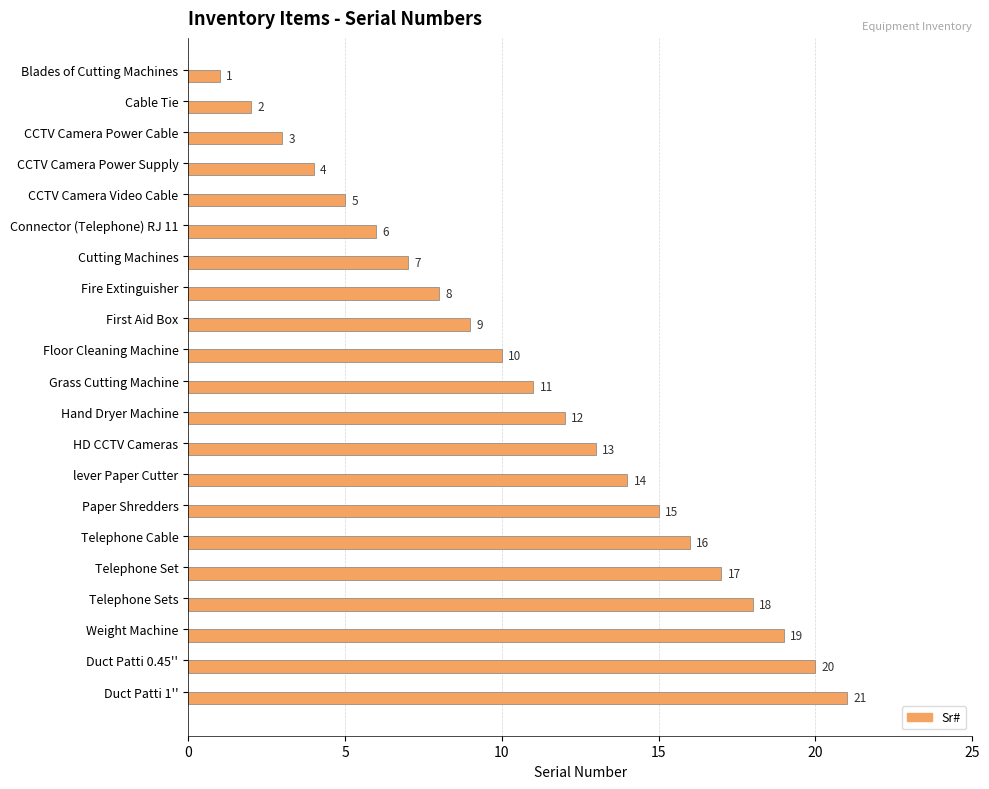

Where is the data nearest to the value 11?

Grass Cutting Machine